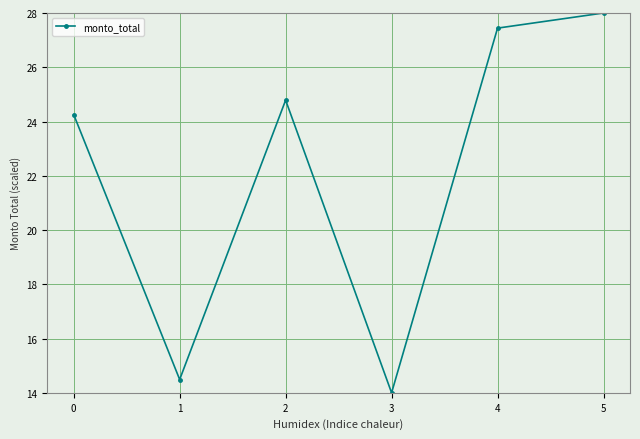

Reading left to right, list all the values displayed in this chart.

24.3	14.5	24.8	14.0	27.4	28.0